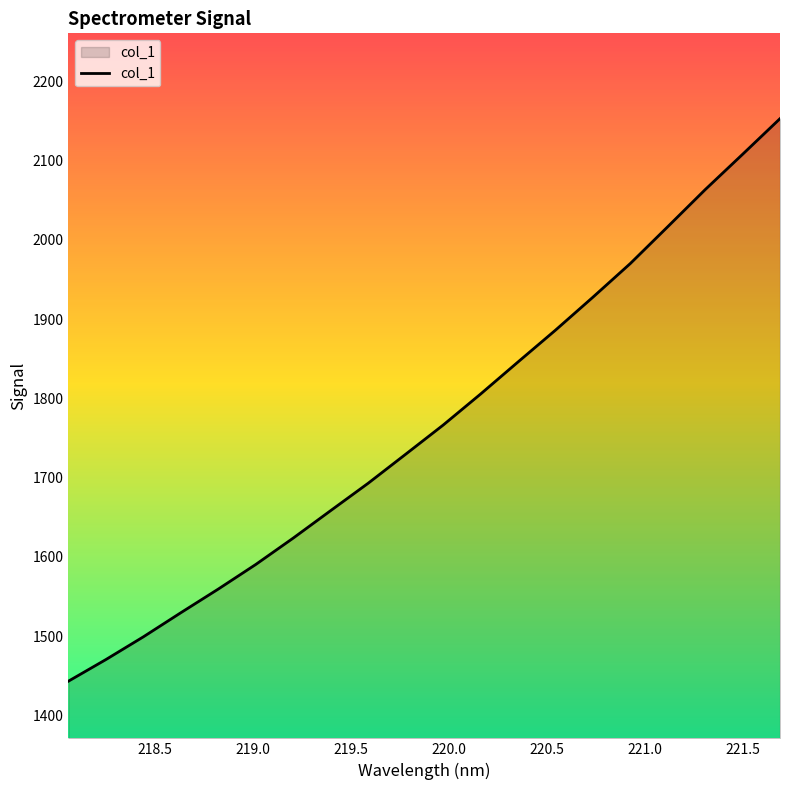

What is the greatest value displayed?

2152.9